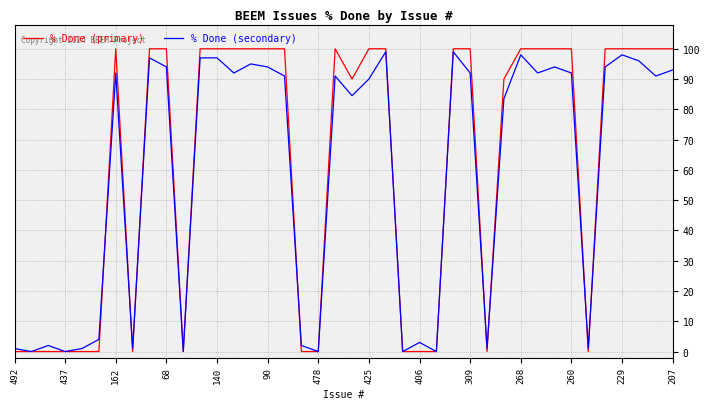

What is the maximum value for % Done (primary)?

100.0